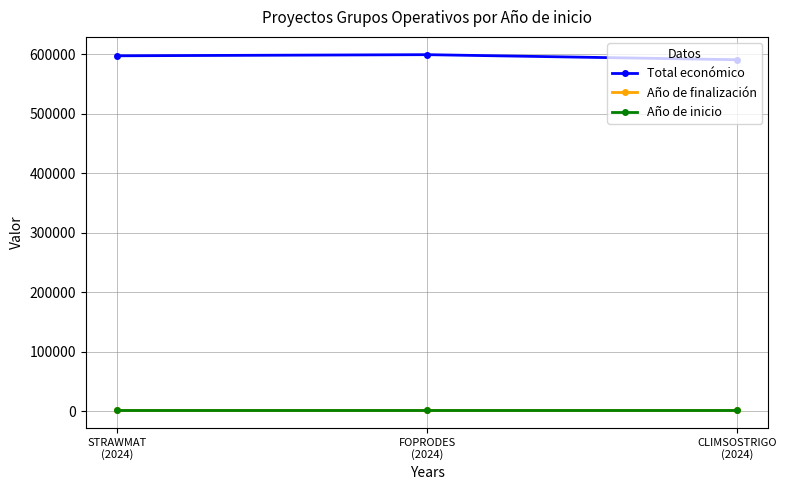

What is the greatest value displayed?

599211